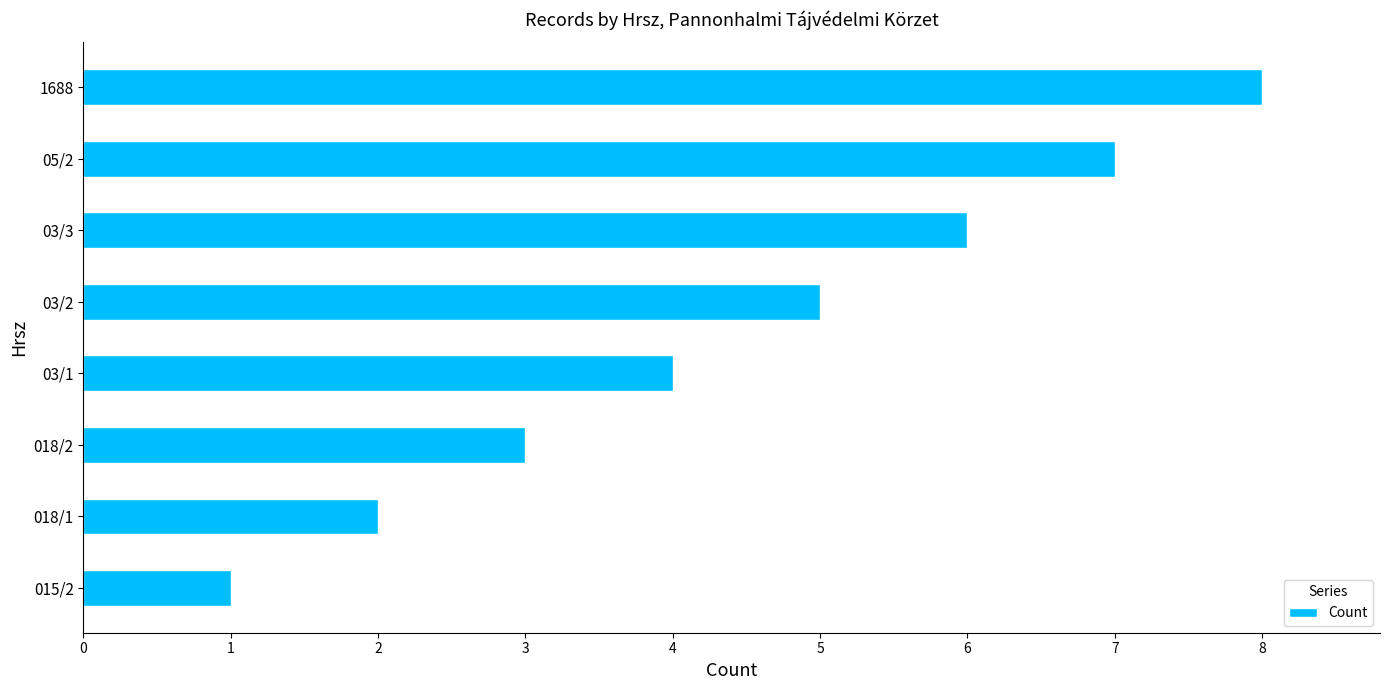

Rank the categories by value from lowest to highest.

015/2, 018/1, 018/2, 03/1, 03/2, 03/3, 05/2, 1688